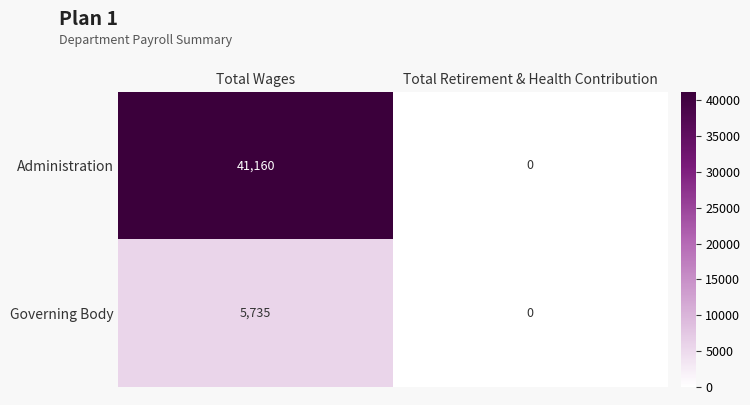

What is the average value of the Governing Body series?

2868